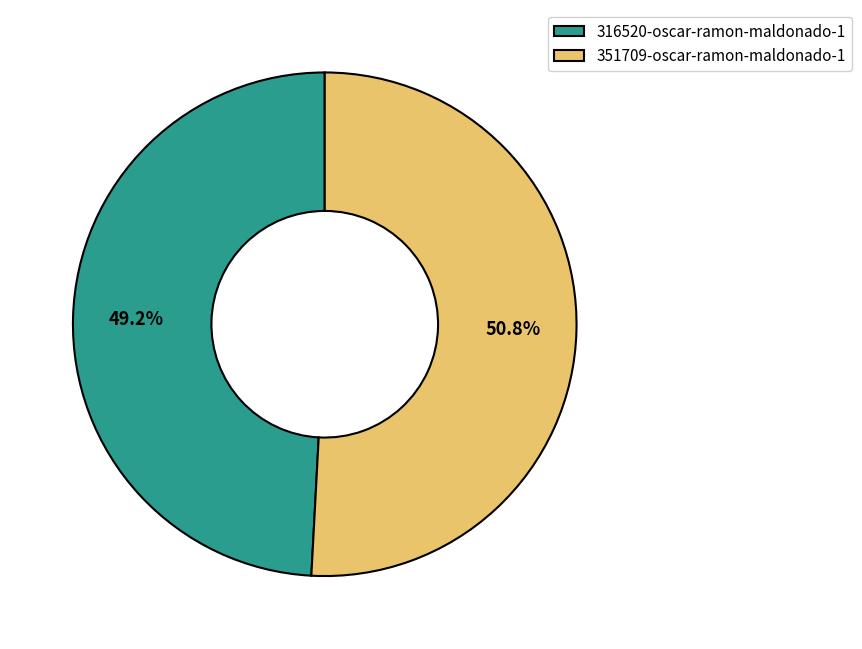

Between 316520-oscar-ramon-maldonado-1 and 351709-oscar-ramon-maldonado-1, which is larger?

351709-oscar-ramon-maldonado-1